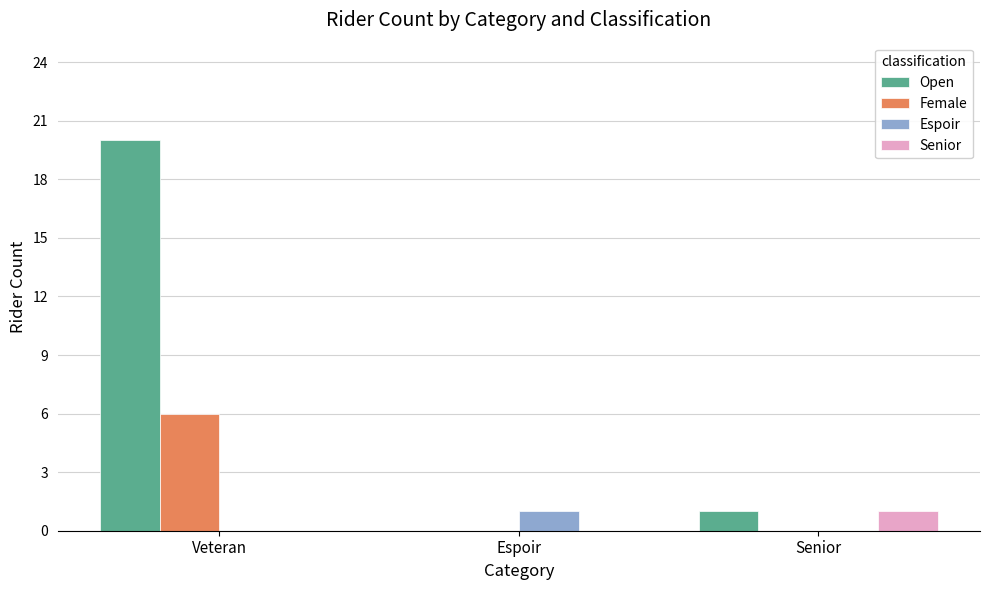

Reading left to right, list all the values displayed in this chart.

Open: Veteran=20	Espoir=0	Senior=1
Female: Veteran=6	Espoir=0	Senior=0
Espoir: Veteran=0	Espoir=1	Senior=0
Senior: Veteran=0	Espoir=0	Senior=1